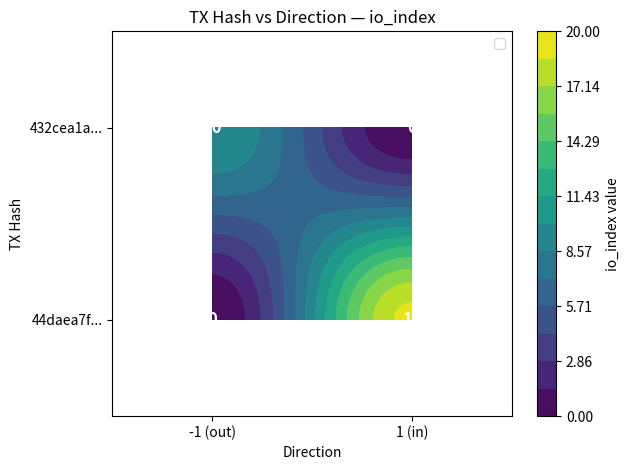

Is the value of 432cea1a... at 1 (in) greater than the value of 44daea7f... at 1 (in)?

No